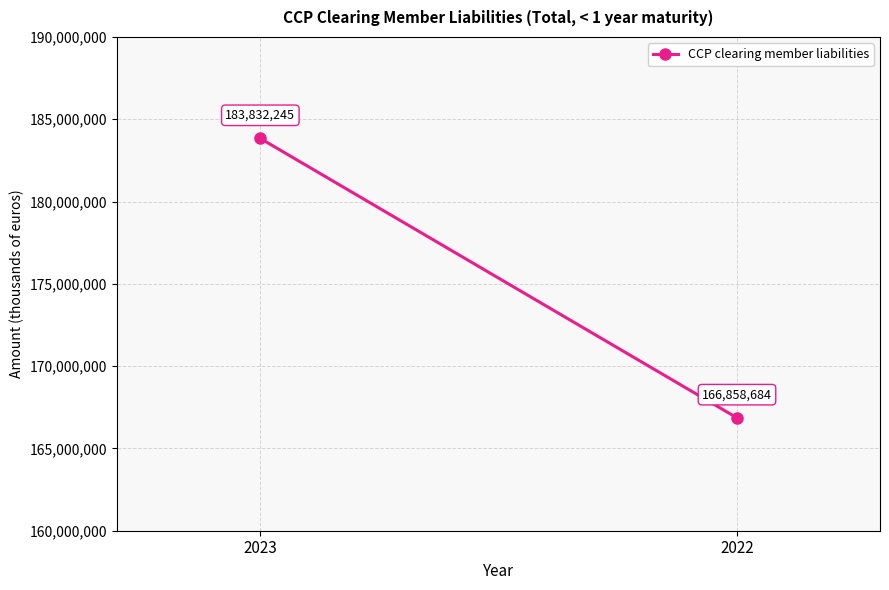

True or false: the data shows 166858684 at 2022.

True